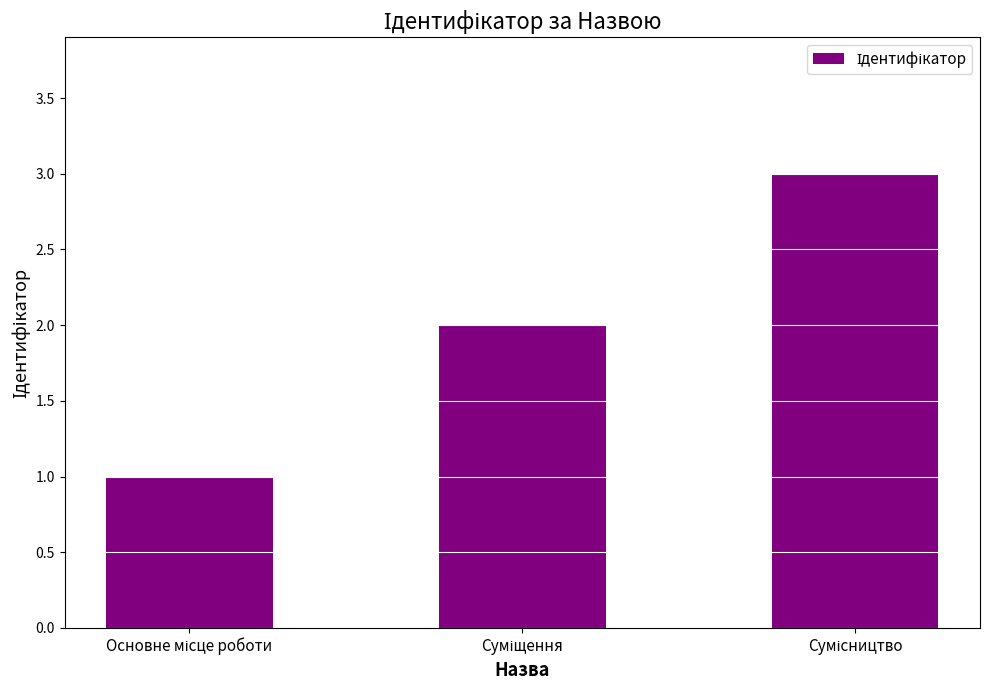

What is the sum of all values?

6